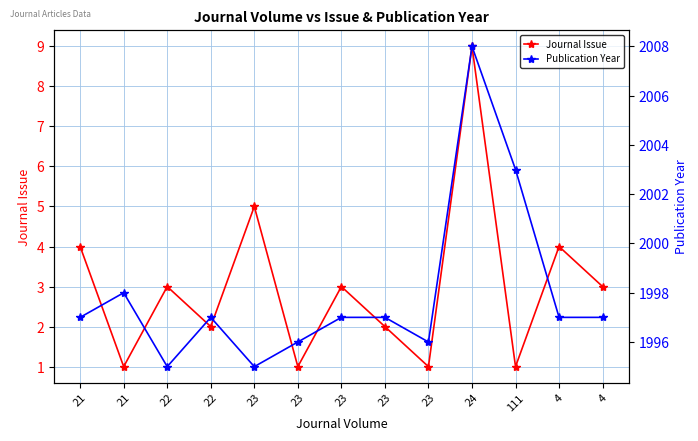

At how many categories does at least one series exceed 1390?

13